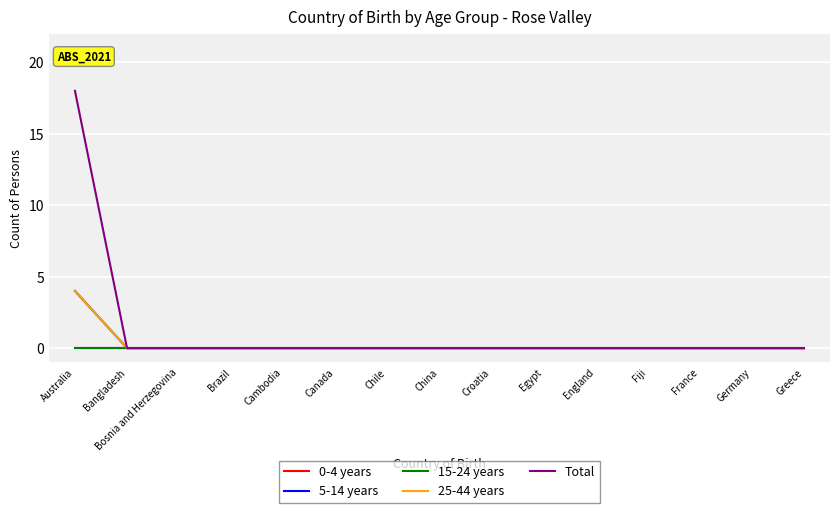

The value of Total at Canada is 9. True or false?

False